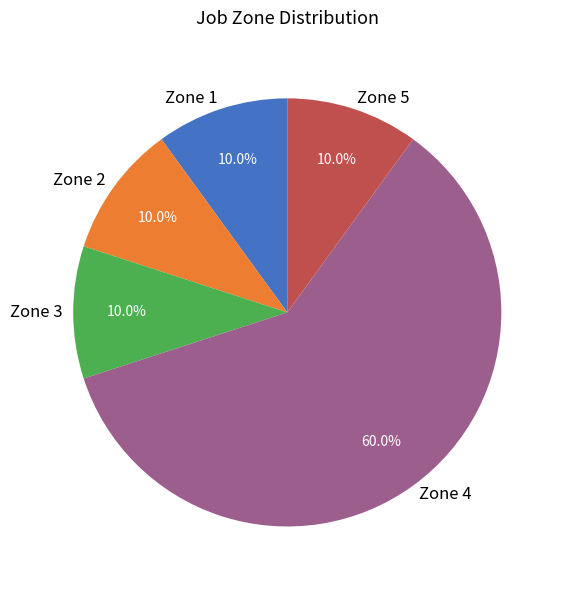

What is the largest slice in the pie chart?

Zone 4